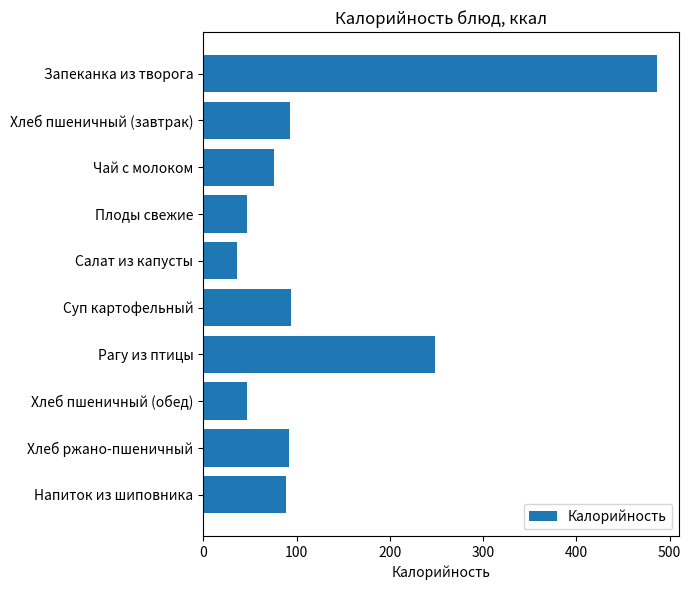

What is the value of the 8th bar from the top?

46.8